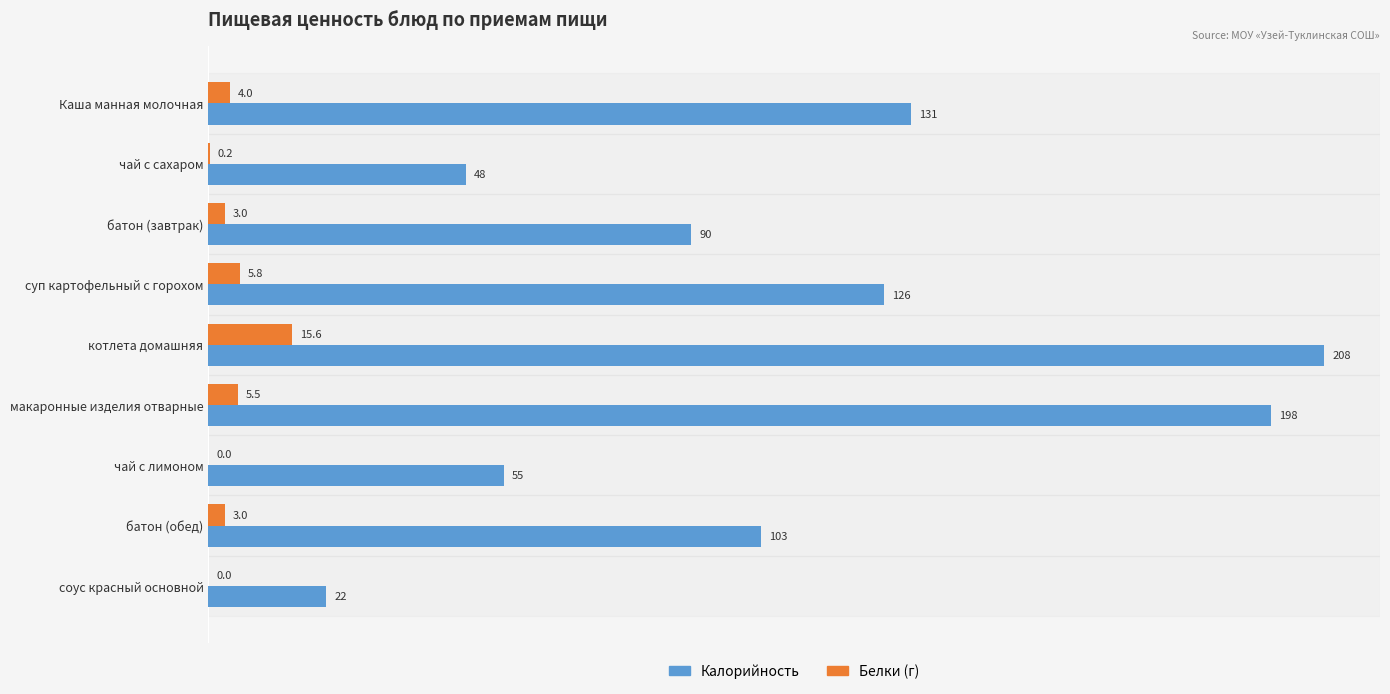

Which series has the widest spread of values?

Калорийность